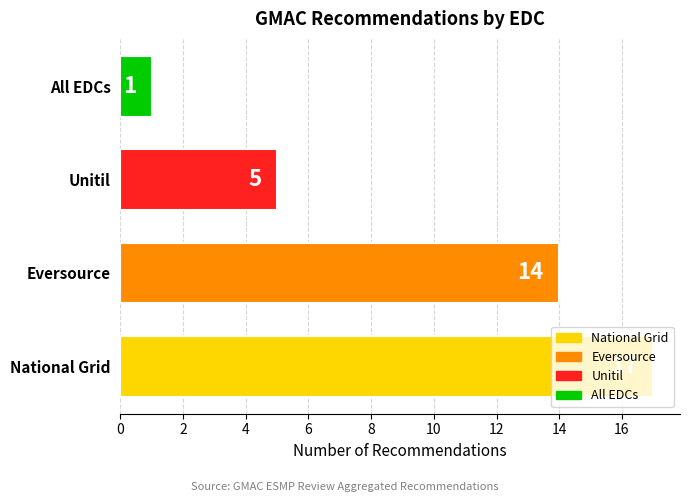

What is the average value?

9